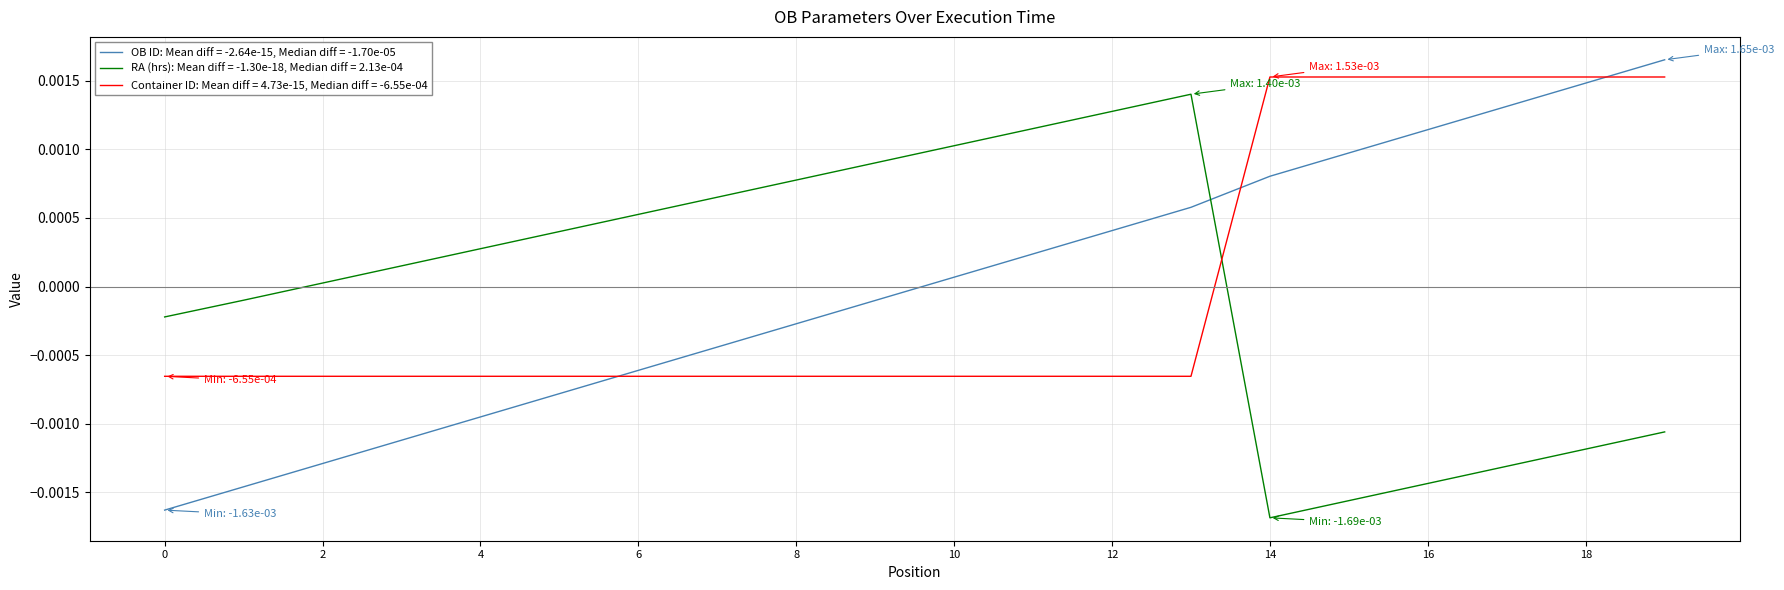

Rank the series by their maximum value, from highest to lowest.

OB ID: Mean diff = -2.64e-15, Median diff = -1.70e-05, Container ID: Mean diff = 4.73e-15, Median diff = -6.55e-04, RA (hrs): Mean diff = -1.30e-18, Median diff = 2.13e-04